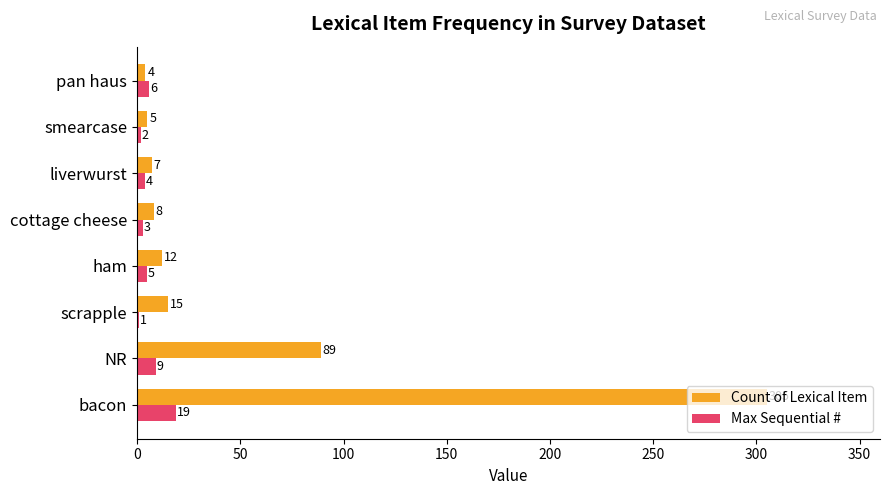

Is it true that Count of Lexical Item equals 15 at scrapple?

True